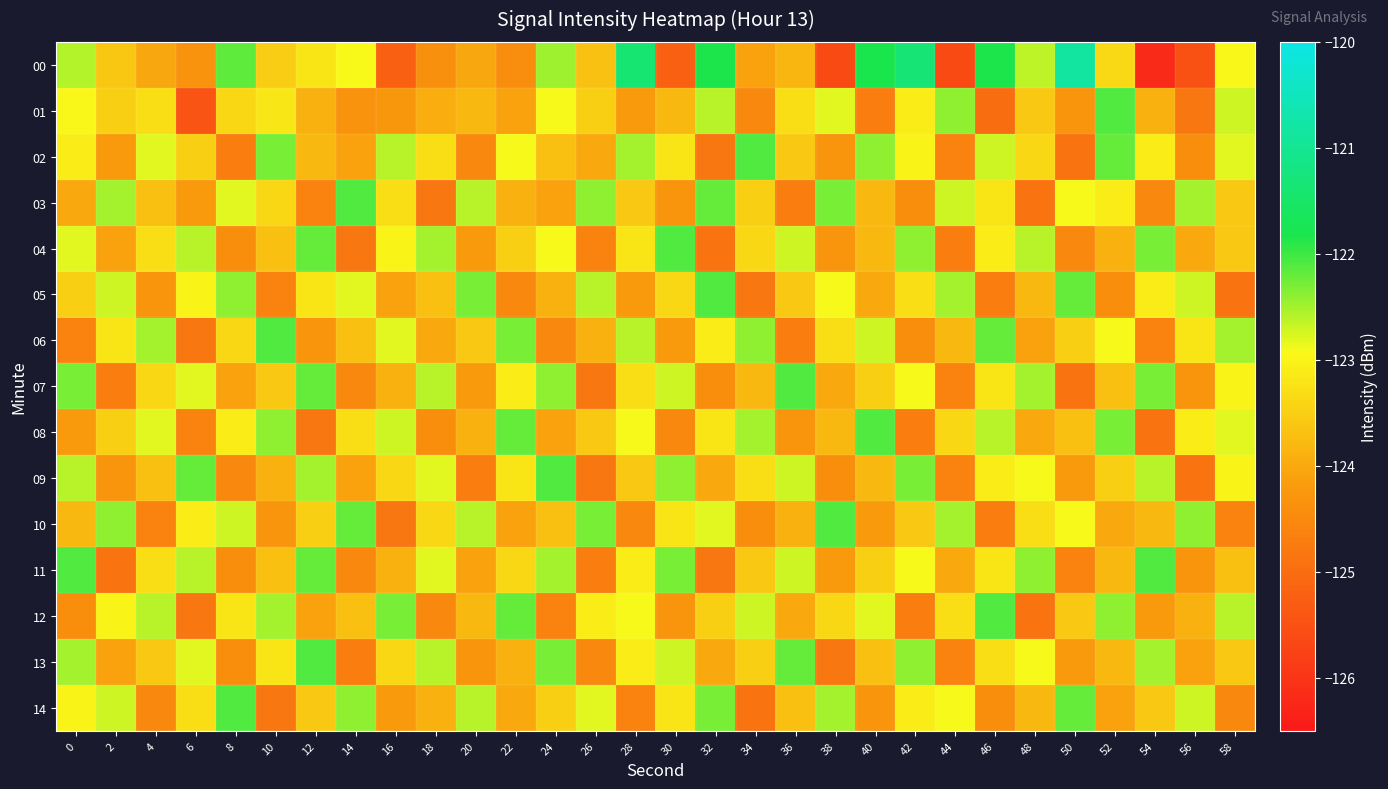

Which series changed the most between 44 and 54?

04